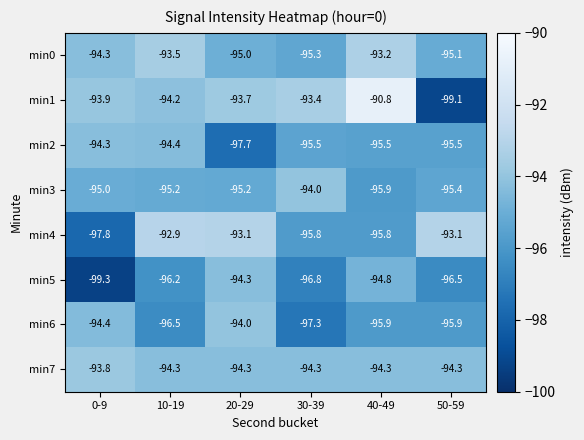

What is the difference between the maximum and minimum values in the min7 series?

0.5